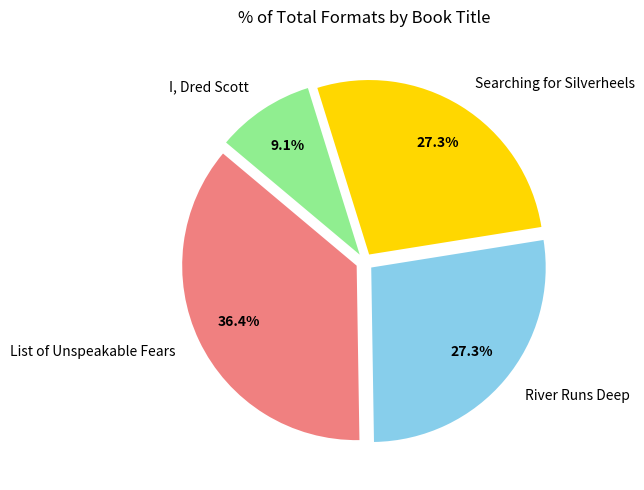

Which category has the smallest portion of the pie?

I, Dred Scott